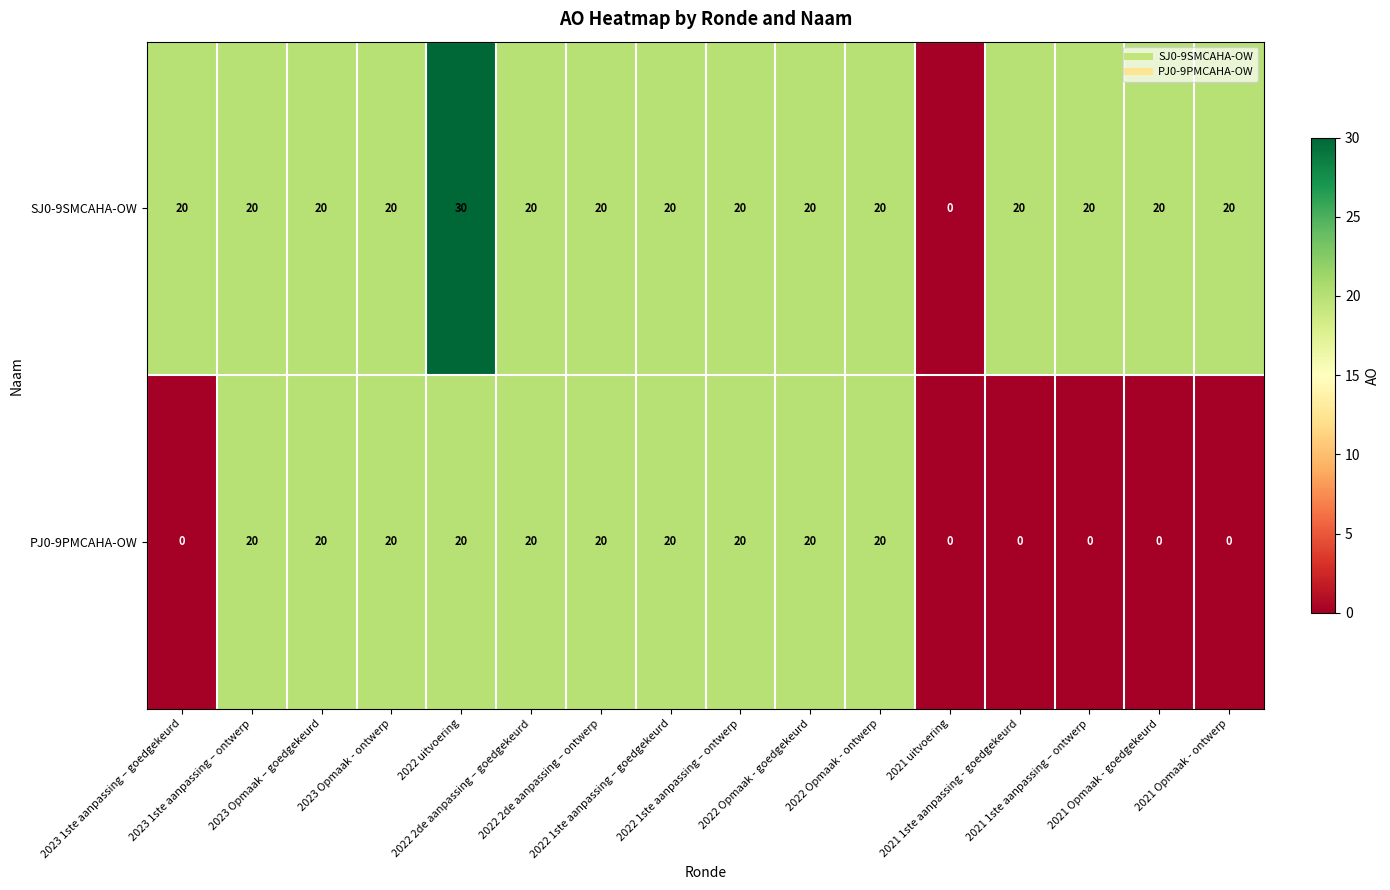

Which series changed the most between 2023 Opmaak – goedgekeurd and 2022 uitvoering?

SJ0-9SMCAHA-OW